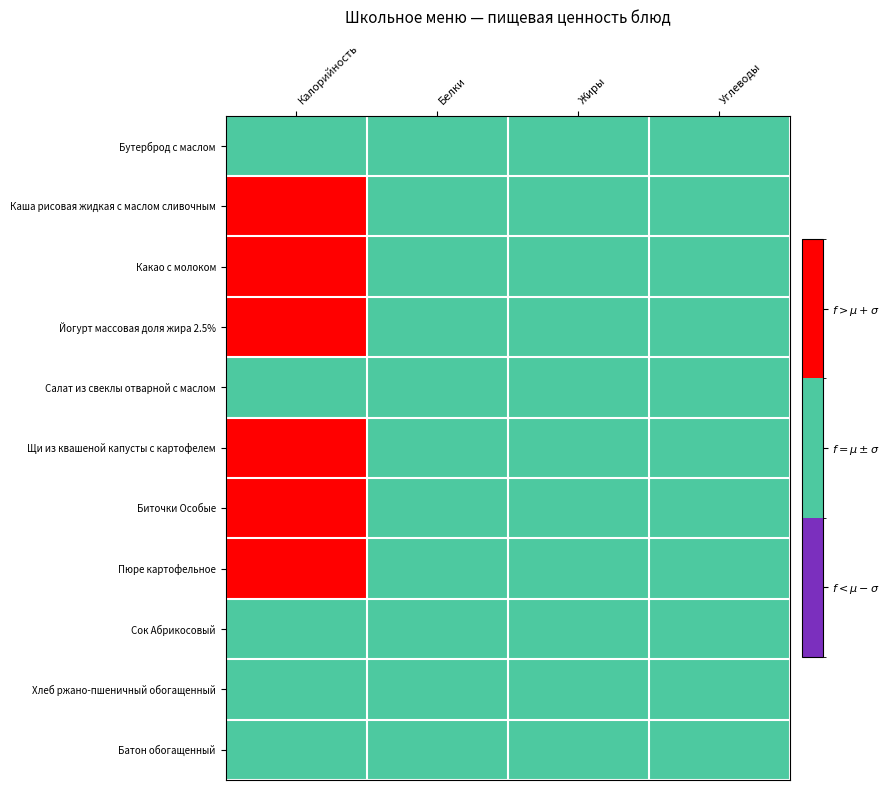

Count the number of data series in this chart.

11